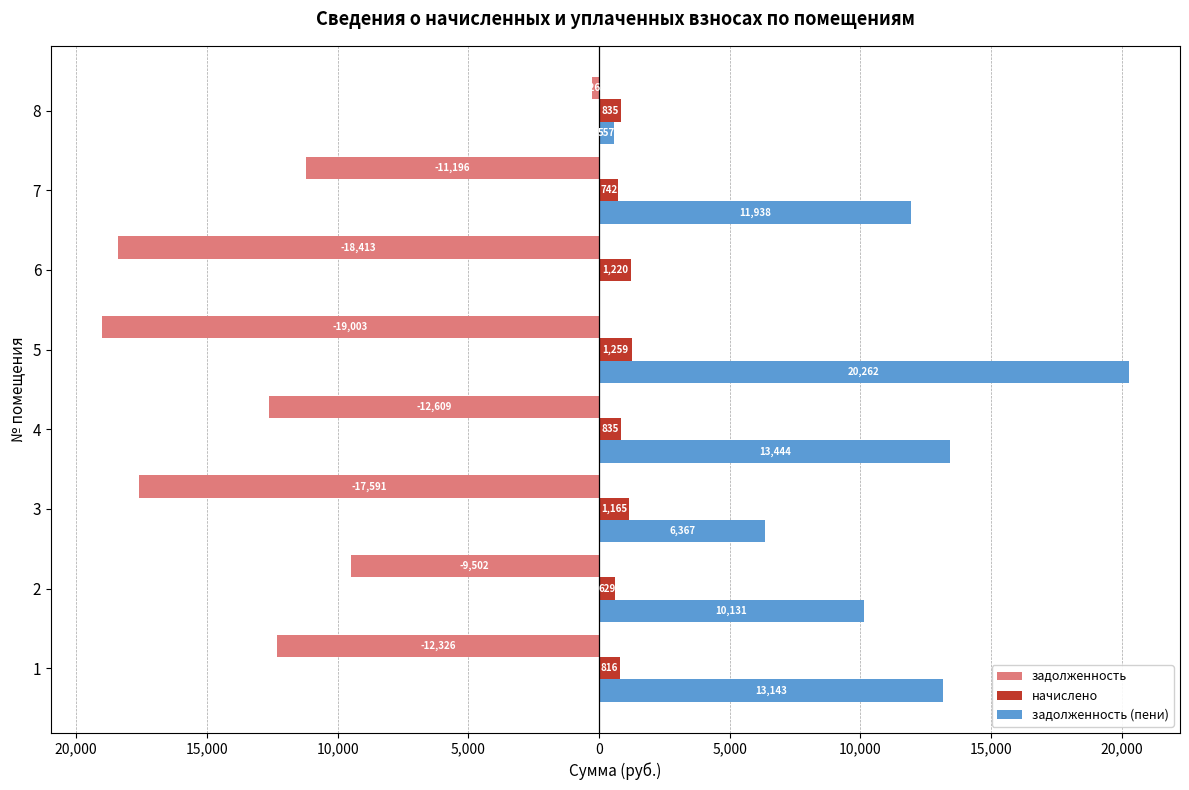

What is the lowest value of the задолженность series?

-19003.2